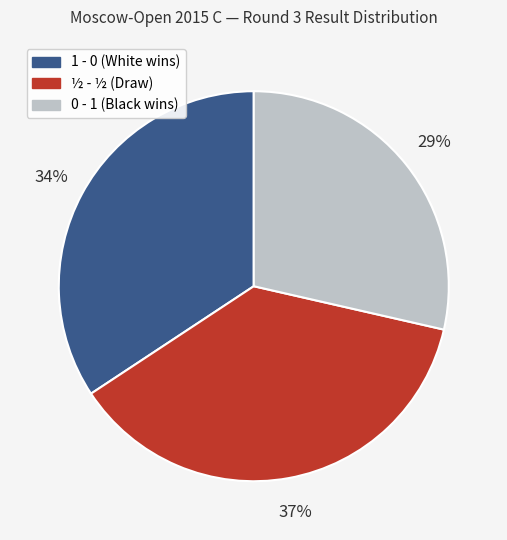

Which category has the smallest portion of the pie?

0 - 1